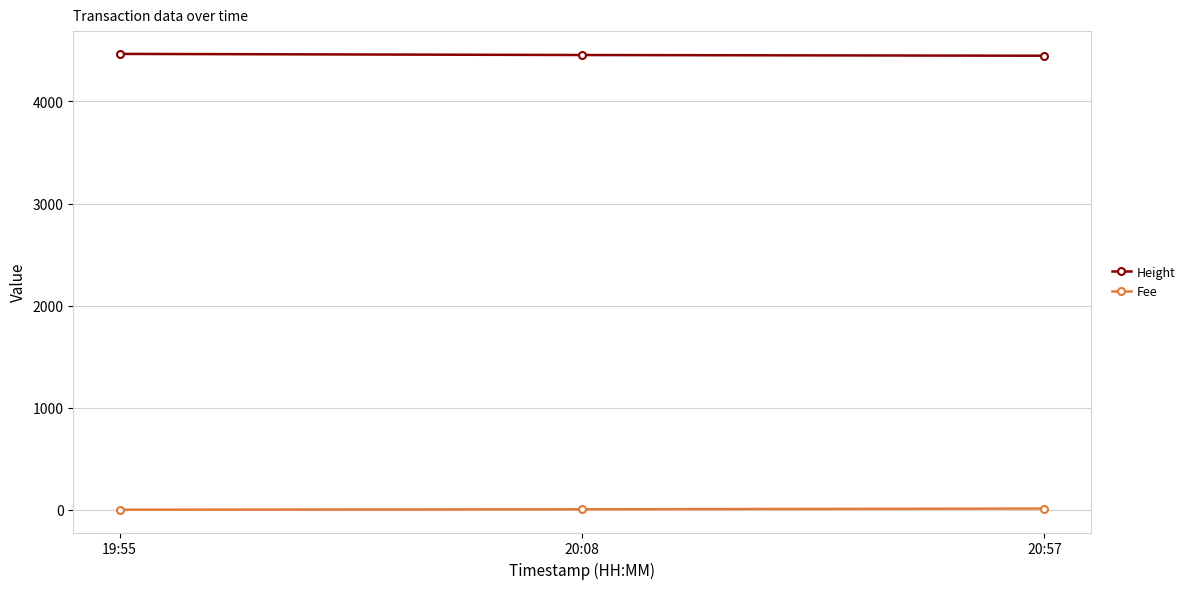

What is the minimum value for Height?

4448.0